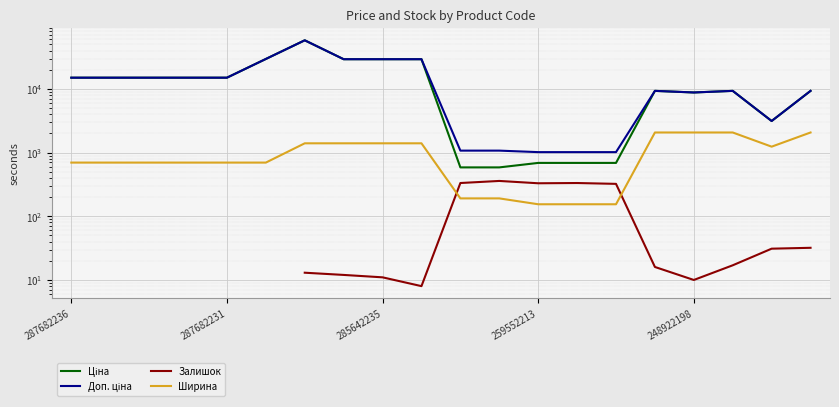

True or false: Залишок has more than 0 points higher than both neighbors.

True